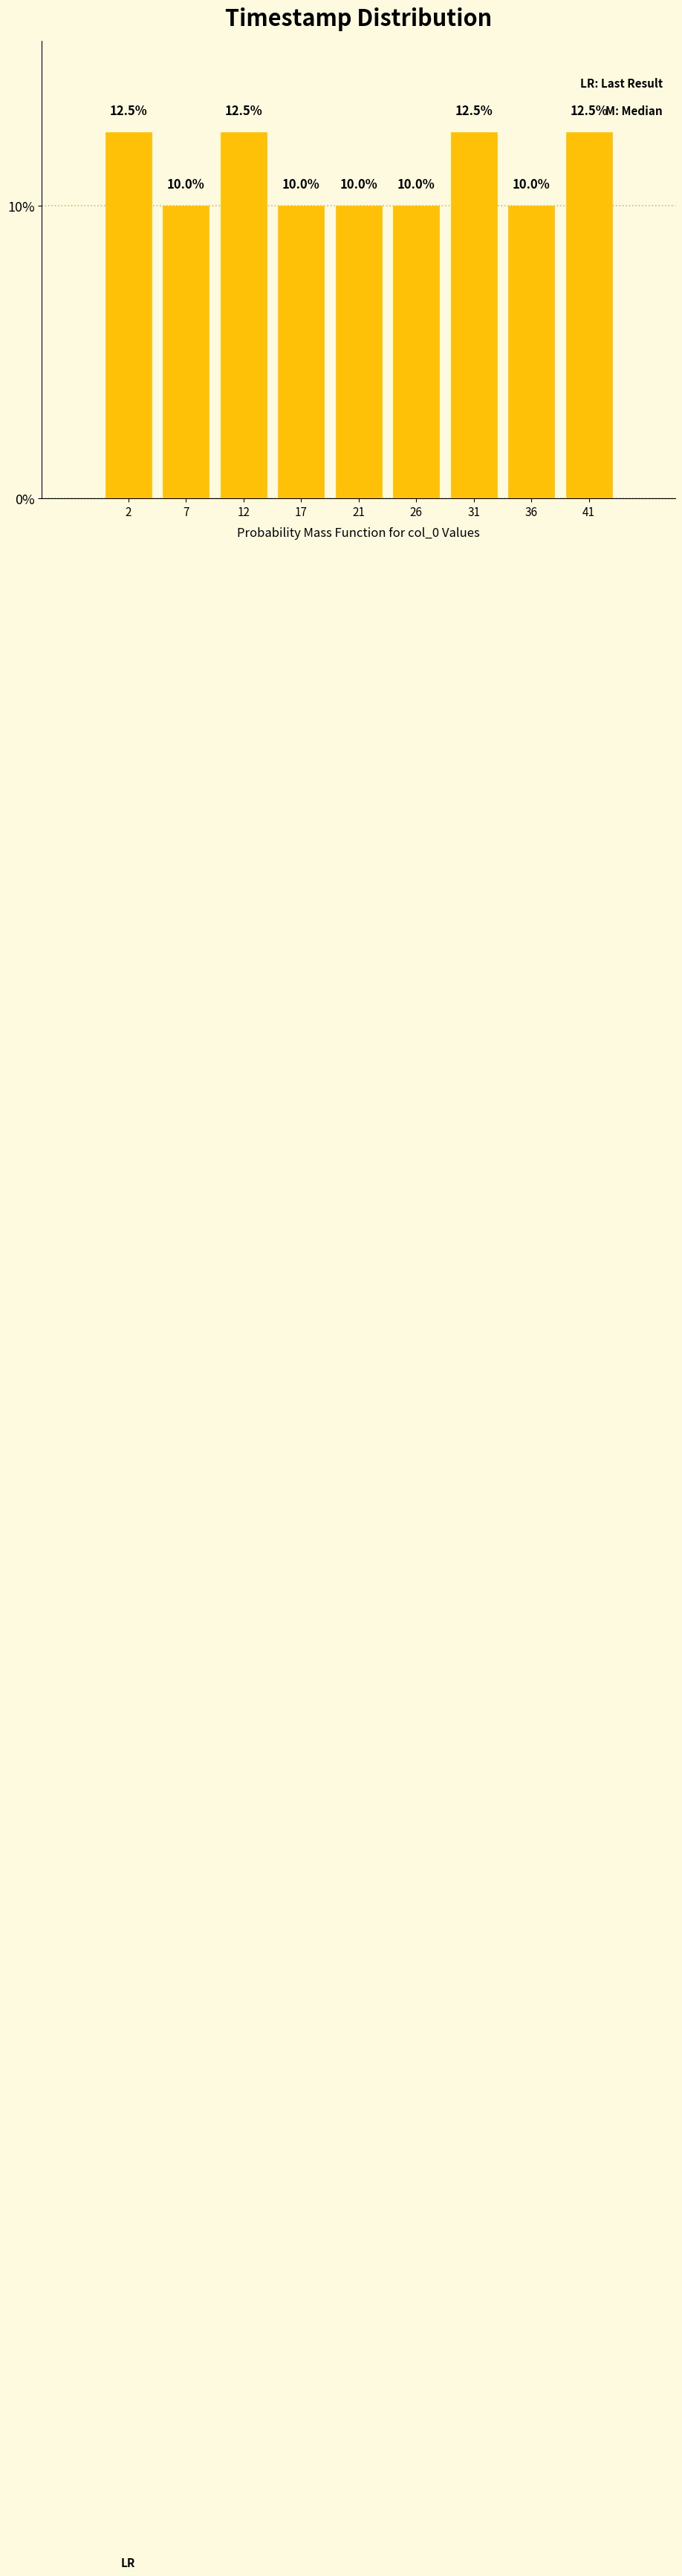

Reading left to right, what are all the values shown in this chart?

12.5	10.0	12.5	10.0	10.0	10.0	12.5	10.0	12.5